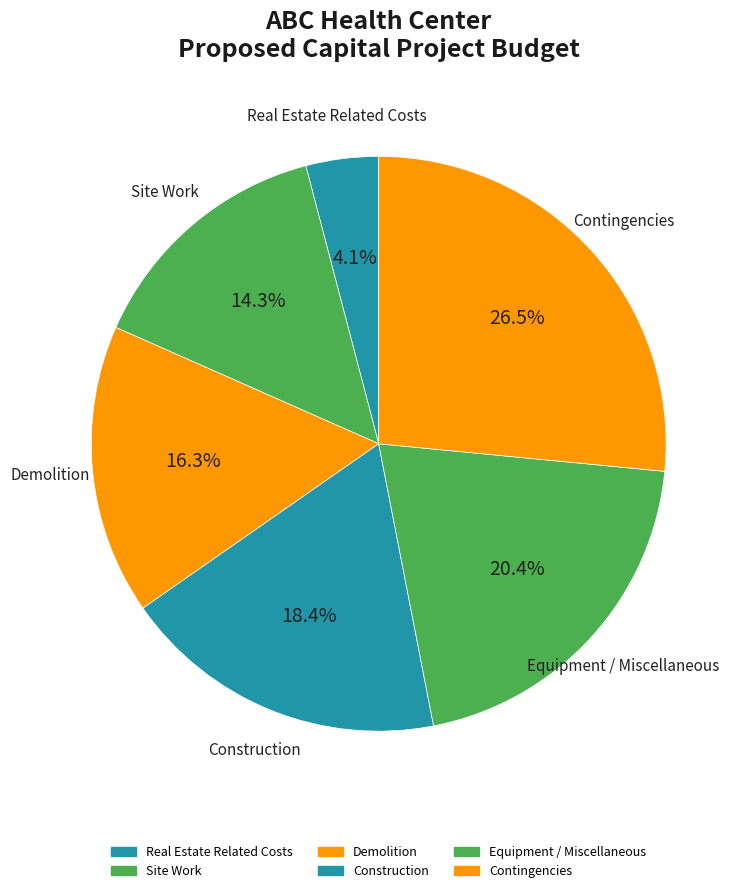

How many slices are in this pie chart?

6